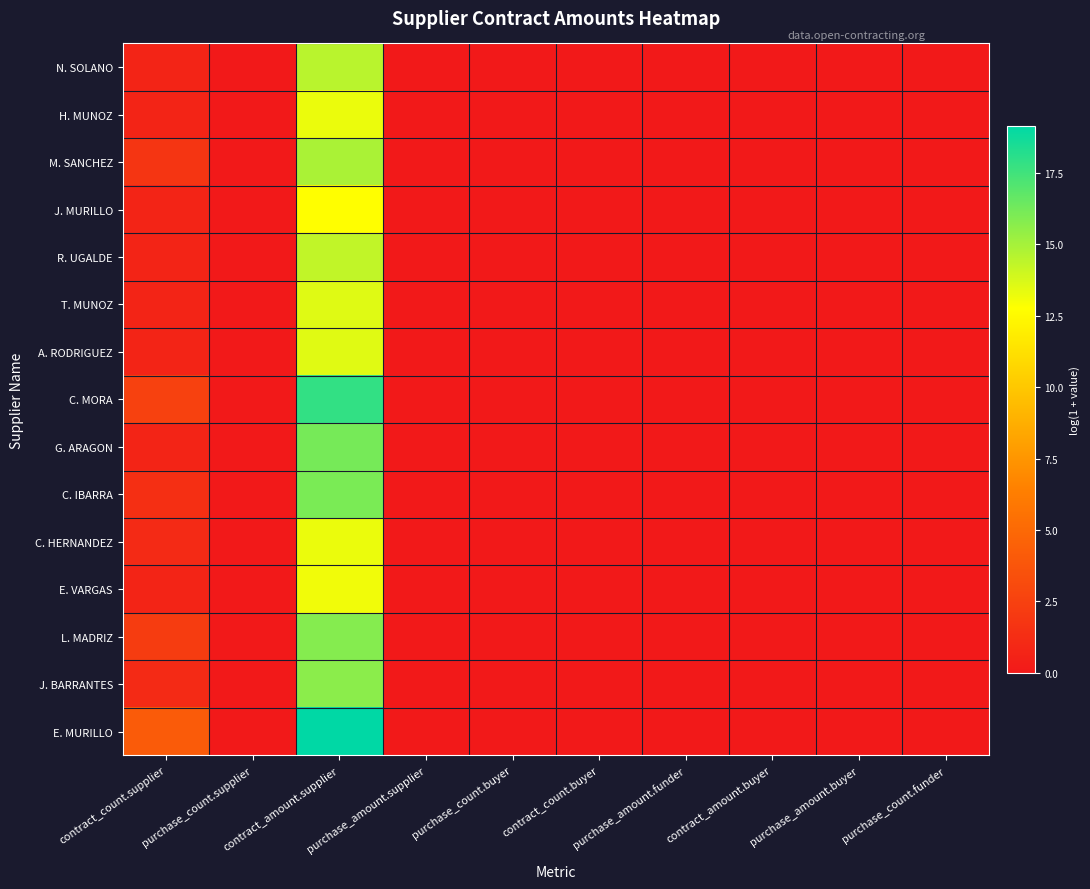

At which category does the chart reach its peak across all series?

contract_amount.supplier